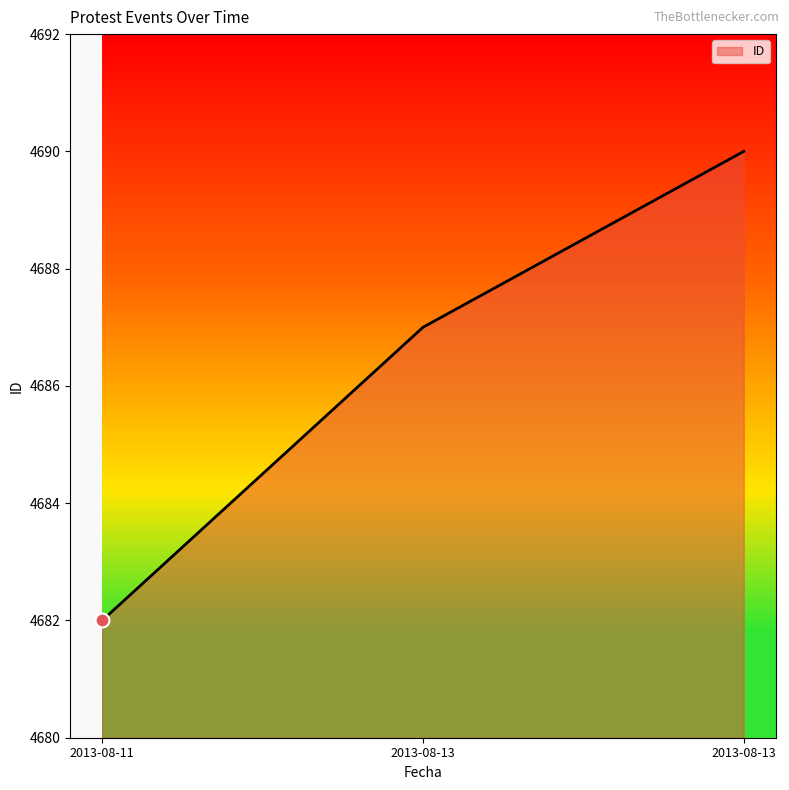

At which category does the chart reach its peak across all series?

2013-08-13